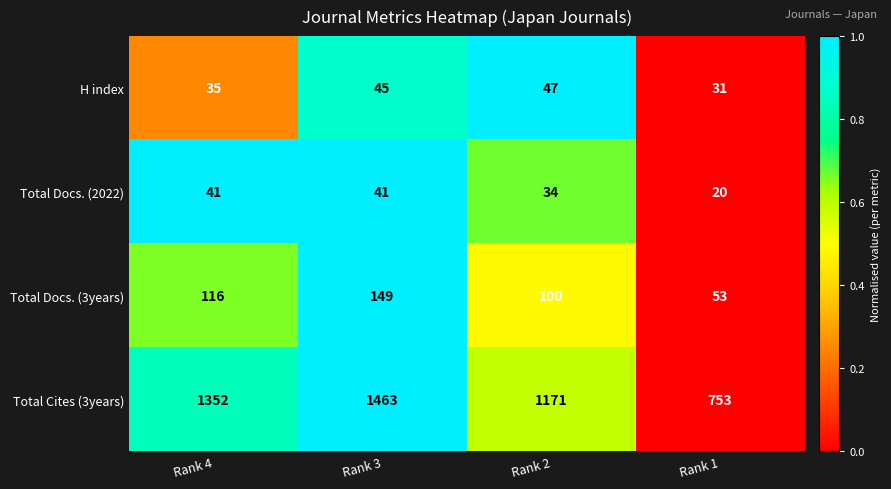

At which category is the sum across all series the highest?

Rank 3